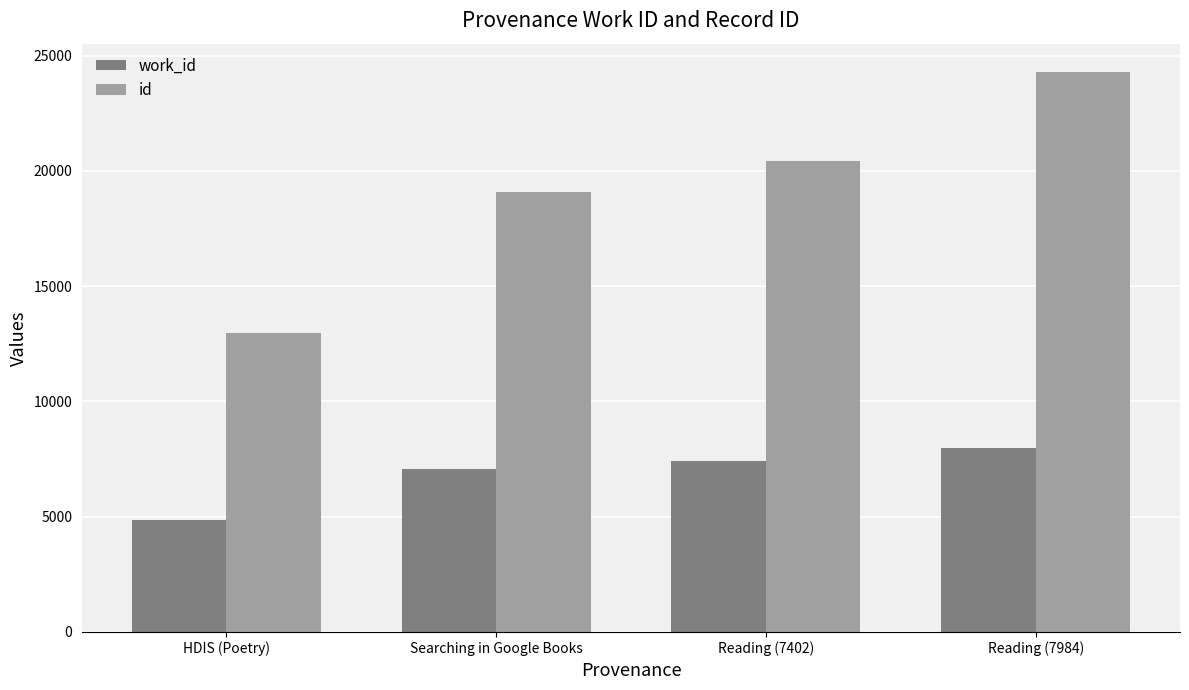

Which label corresponds to the smallest value in the chart?

HDIS (Poetry)